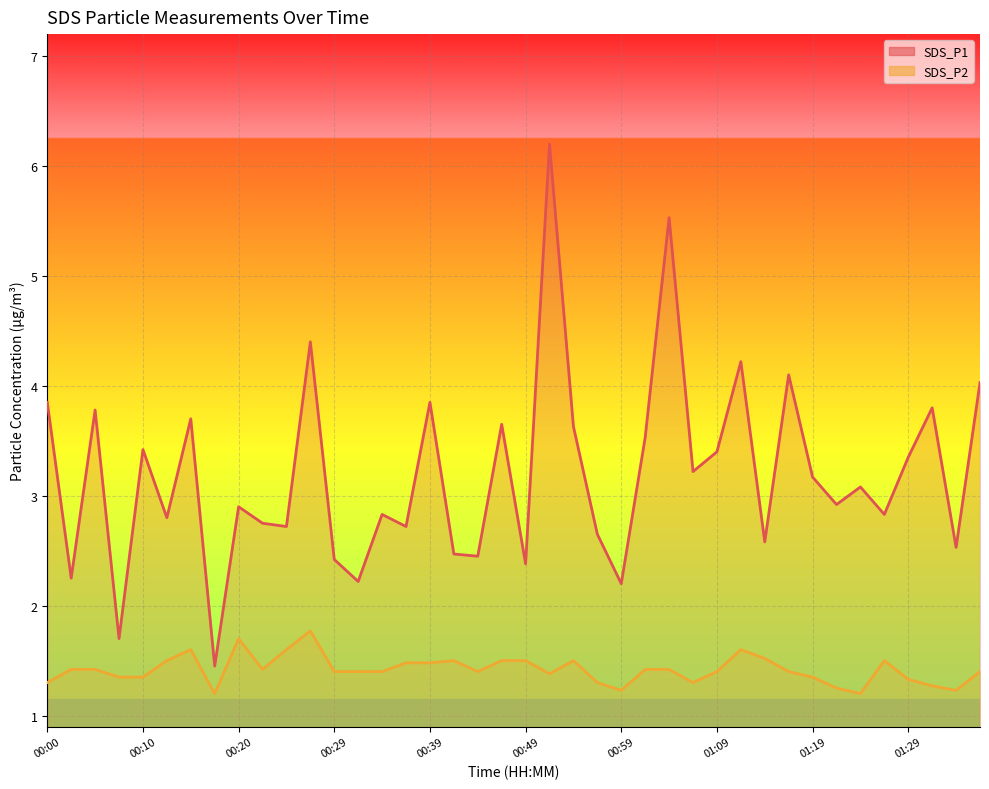

Does the chart display data point markers on the line(s)?

No